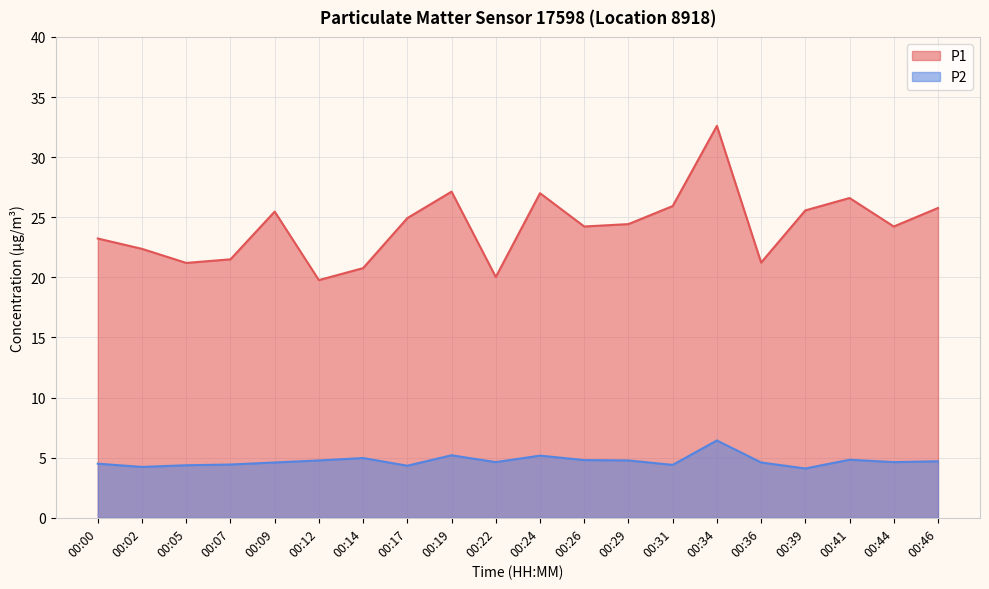

Where is the first local maximum for P2?

00:14